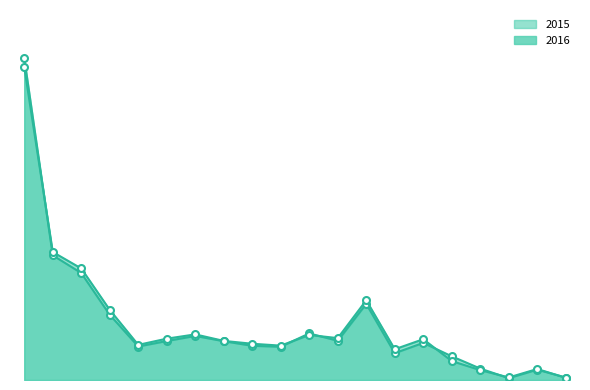

Reading left to right, transcribe all the data shown in this chart.

2015: Universitätsspital Zürich=6320	Kantonsspital Winterthur=2449	Stadtspital Triemli=2101	Klinik Hirslanden=1280	See-Spital=658	Spital Uster=765	Spital Limmattal=865	Spital Bülach=762	Spital Zollikerberg=671	GZO AG Spital Wetzikon=653	Stadtspital Waid=915	Schulthess-Klinik=770	Kinderspital Zürich=1495	Spital Männedorf=527	Universitätsklinik Balgrist=729	Spital Affoltern=465	Paracelsus-Spital Richterswil=224	Limmatklinik=36	Klinik Lengg=203	Uroviva Klinik für Urologie=49
2016: Universitätsspital Zürich=6145	Kantonsspital Winterthur=2514	Stadtspital Triemli=2191	Klinik Hirslanden=1377	See-Spital=690	Spital Uster=812	Spital Limmattal=896	Spital Bülach=768	Spital Zollikerberg=712	GZO AG Spital Wetzikon=675	Stadtspital Waid=884	Schulthess-Klinik=823	Kinderspital Zürich=1566	Spital Männedorf=604	Universitätsklinik Balgrist=801	Spital Affoltern=372	Paracelsus-Spital Richterswil=194	Limmatklinik=50	Klinik Lengg=216	Uroviva Klinik für Urologie=43